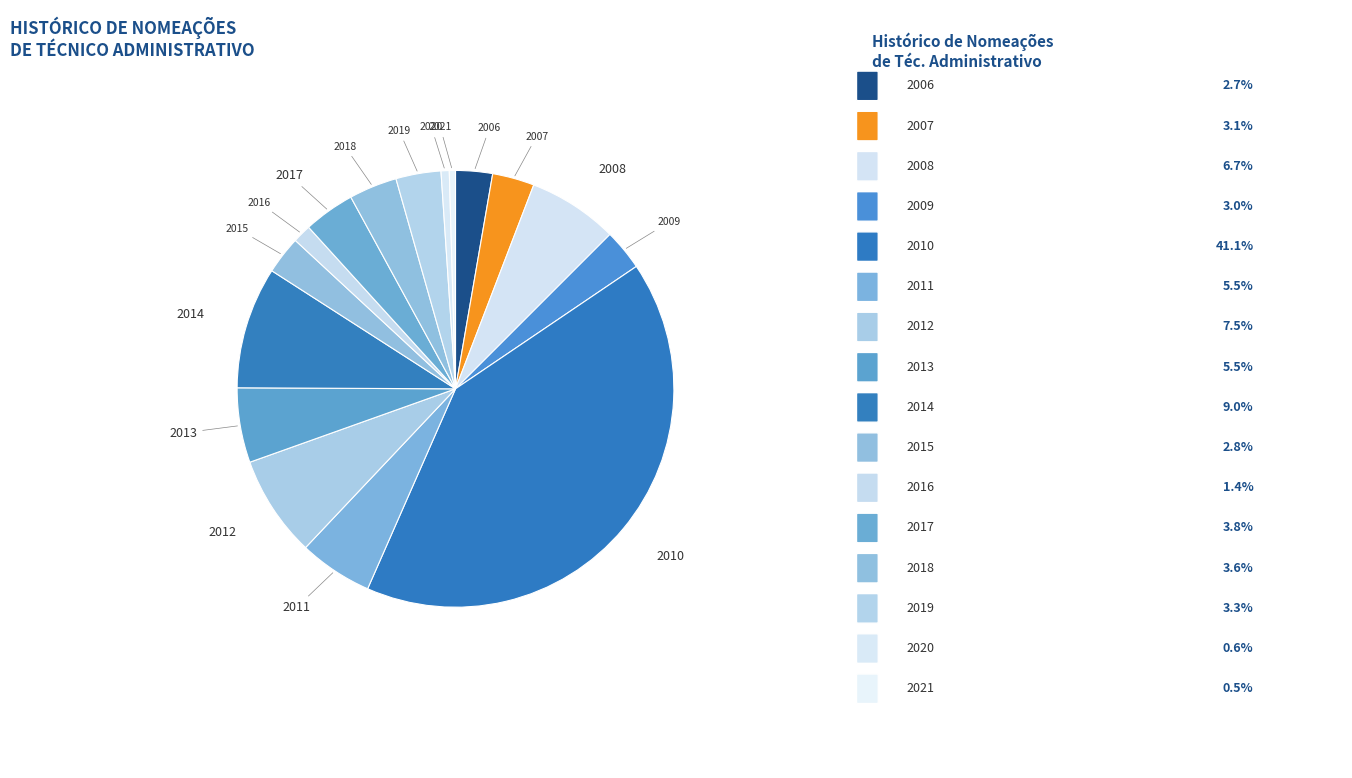

How many slices are in this pie chart?

16